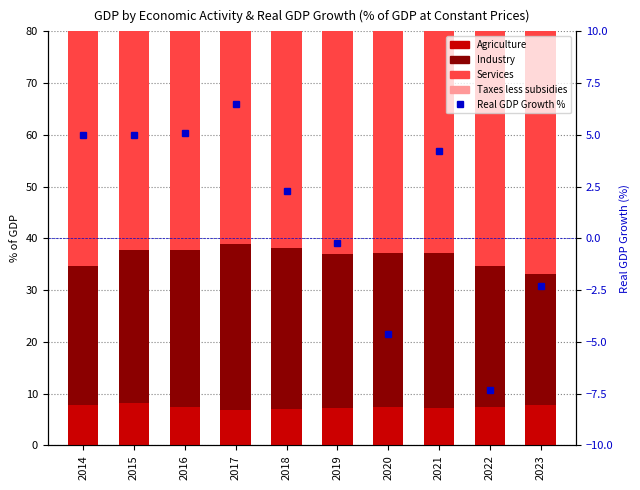

What is the sum of all Real GDP Growth values?

13.7